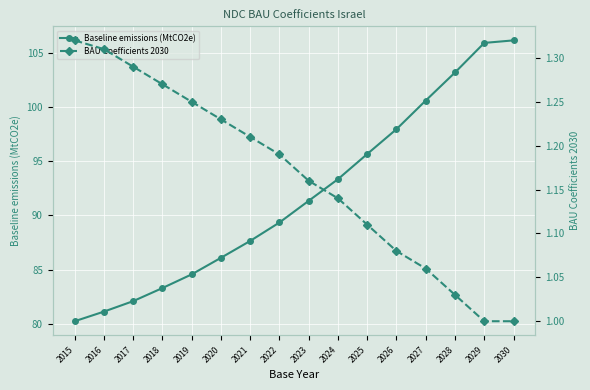

What is the value of the BAU Coefficients 2030 point at the 2nd from the left?

1.3